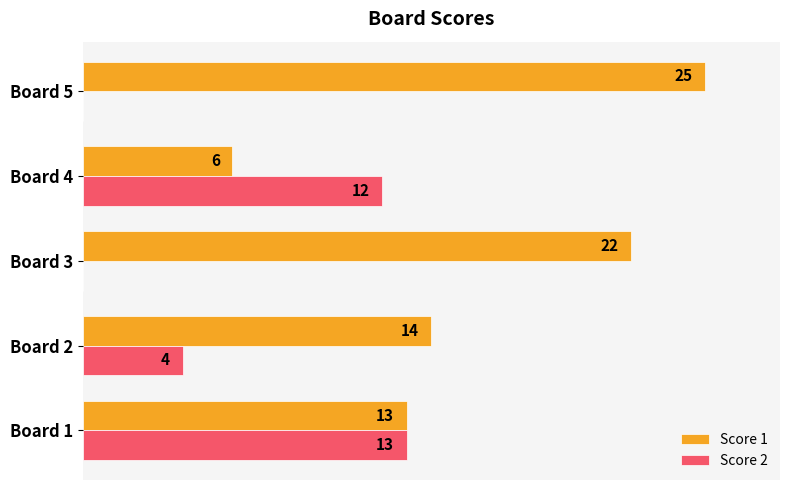

Which series changed the most between Board 3 and Board 5?

Score 1